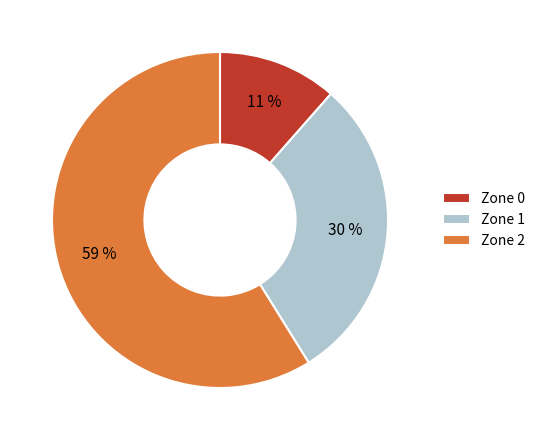

Approximately how many times larger is the value at Zone 0 compared to Zone 1?

0.4